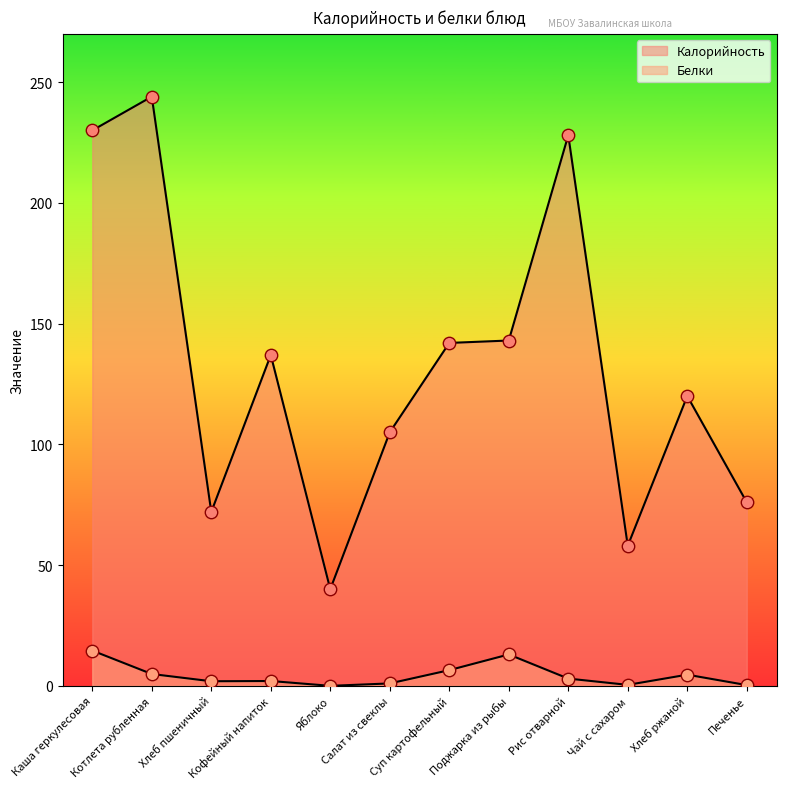

At how many categories does at least one series exceed 200?

3